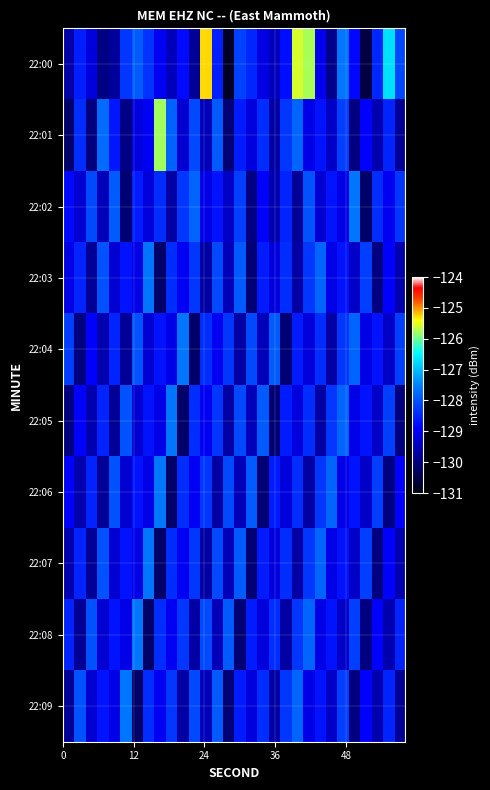

List the series in order of their peak value, lowest first.

22:02, 22:03, 22:04, 22:05, 22:06, 22:07, 22:08, 22:09, 22:01, 22:00